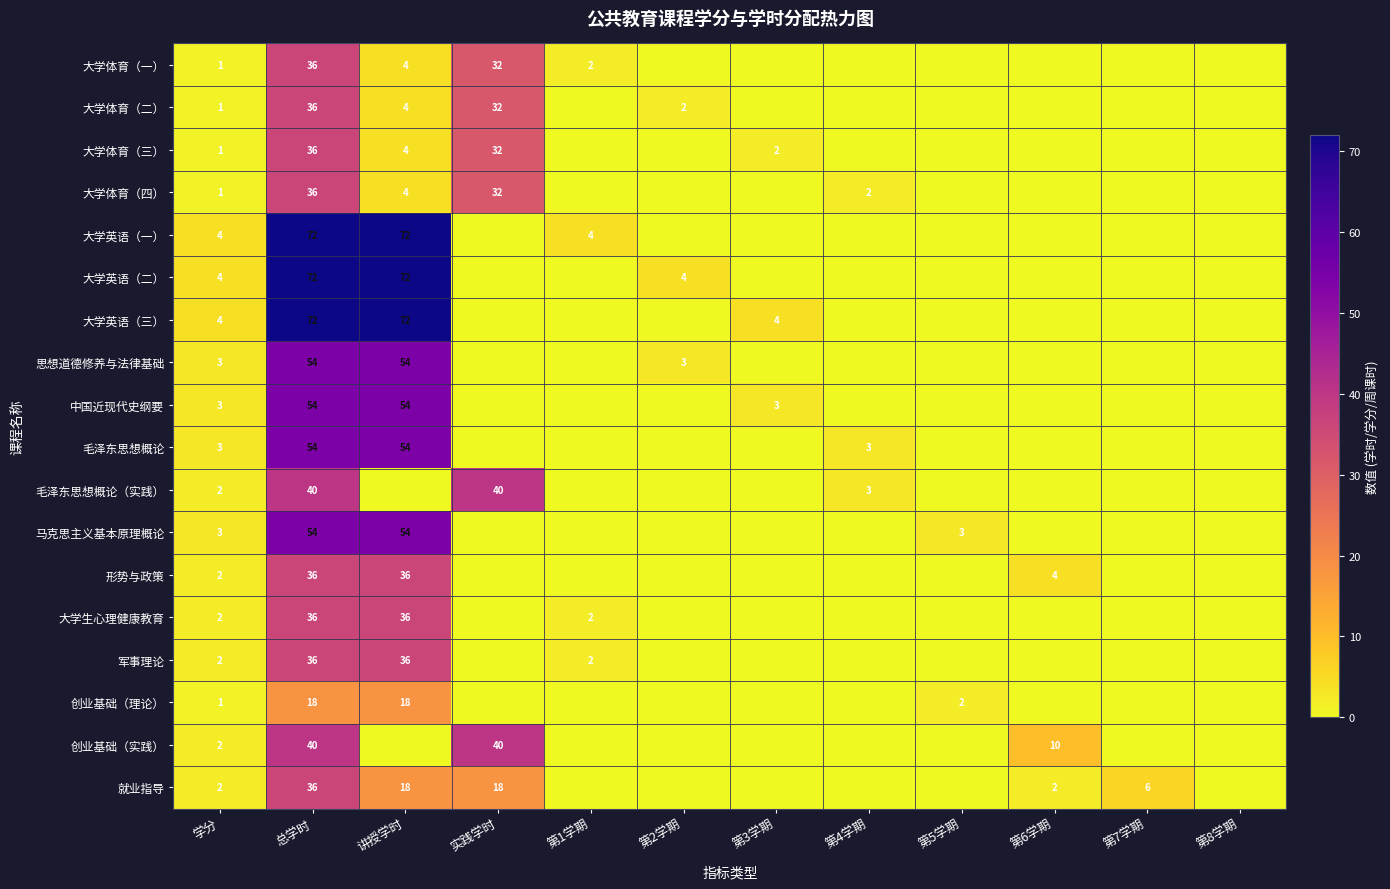

Is it true that 大学生心理健康教育 equals 2 at 第1学期?

True